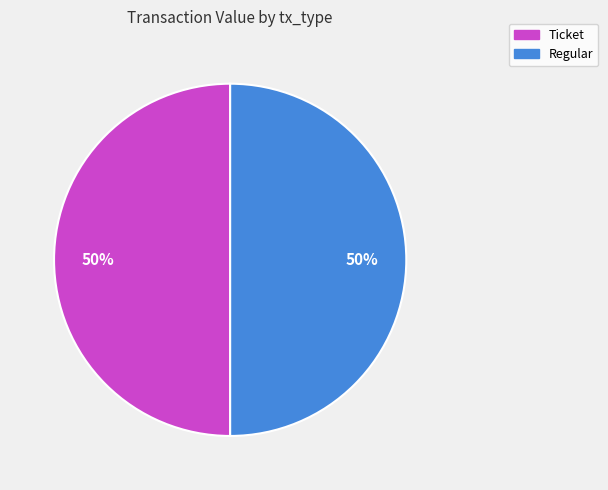

To the nearest percent, what is the average slice percentage?

50%